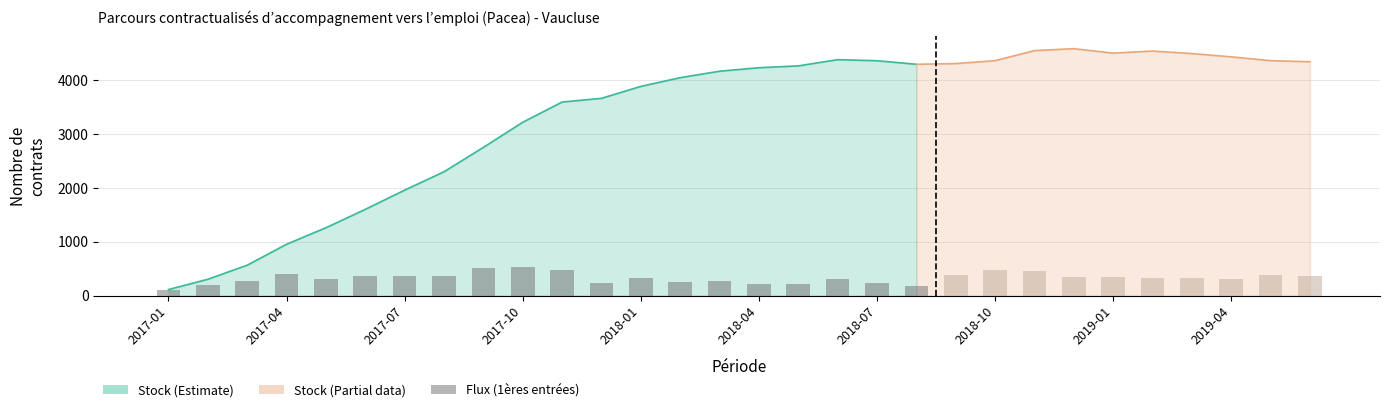

The value at 2019-01 is 124. True or false?

False